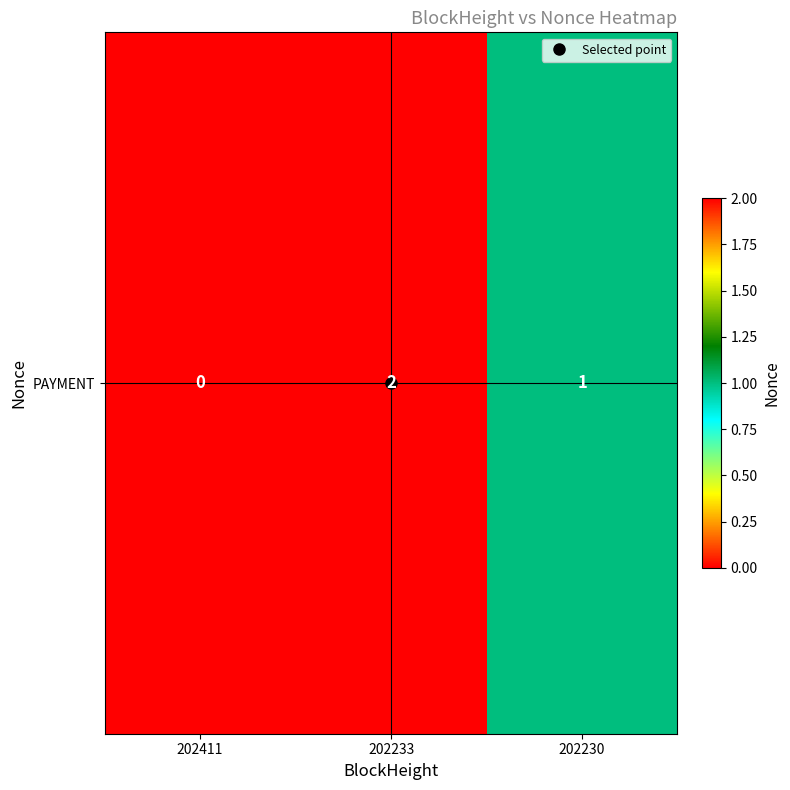

What is the greatest value displayed?

2